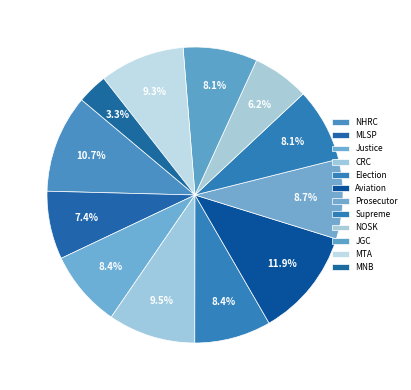

Which has a higher value, MNB or NOSK?

NOSK